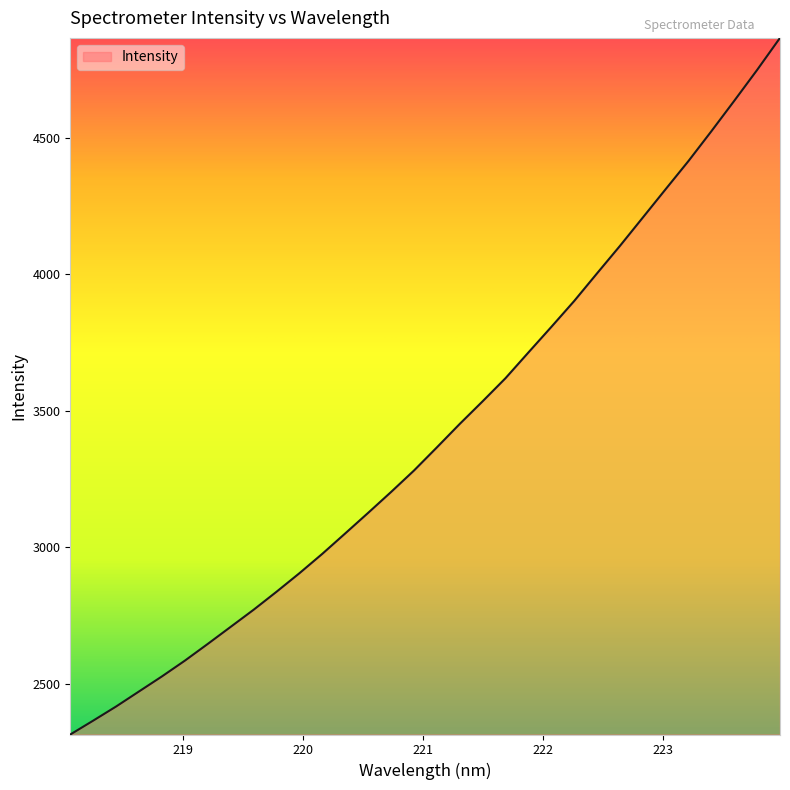

What is the difference between the maximum and second lowest values?

2500.9